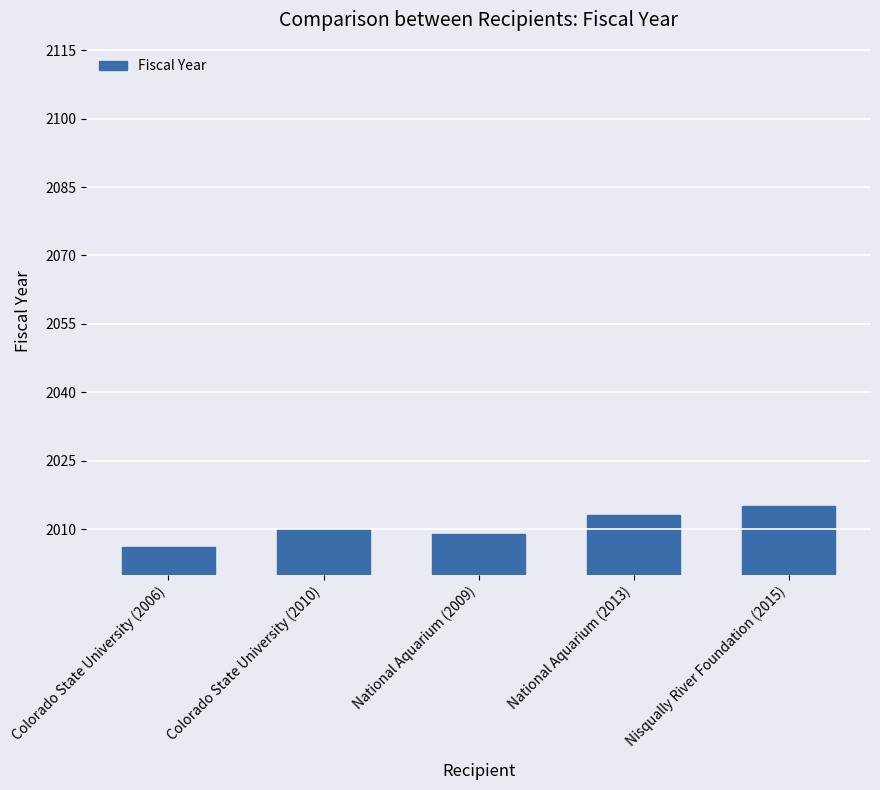

Approximately how many times larger is the value at National Aquarium (2009) compared to Colorado State University (2010)?

1.0